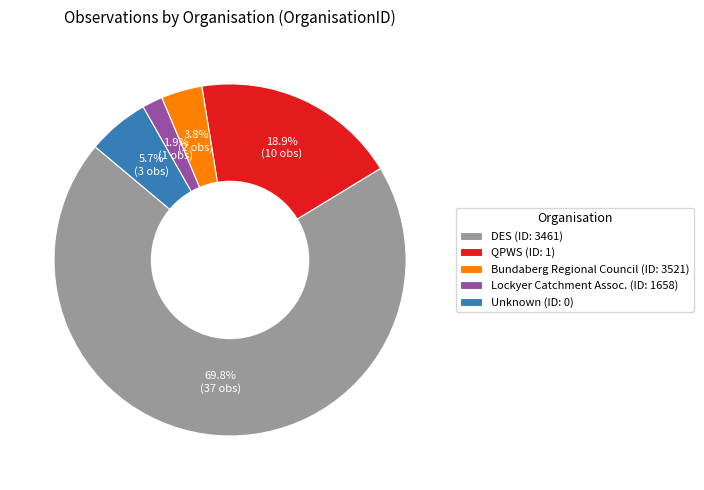

Does any single category account for the majority?

Yes